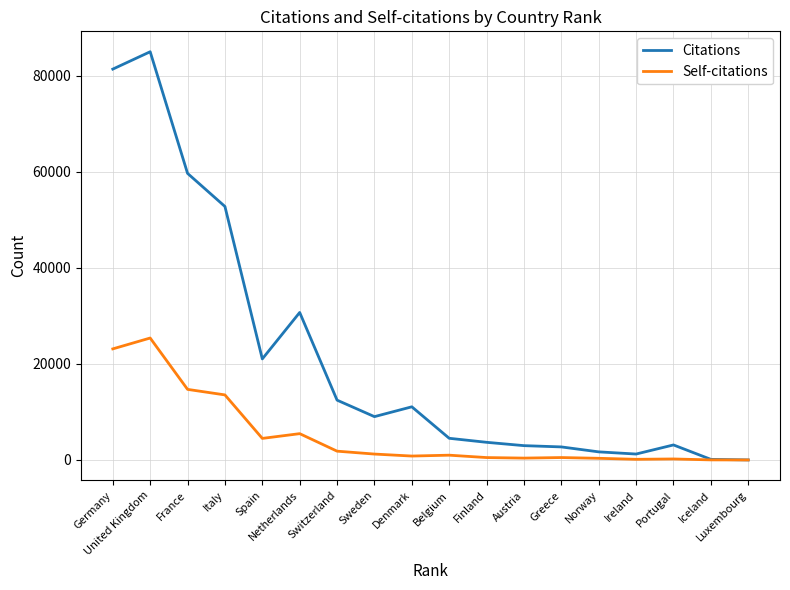

Which series changed the most between Netherlands and Austria?

Citations